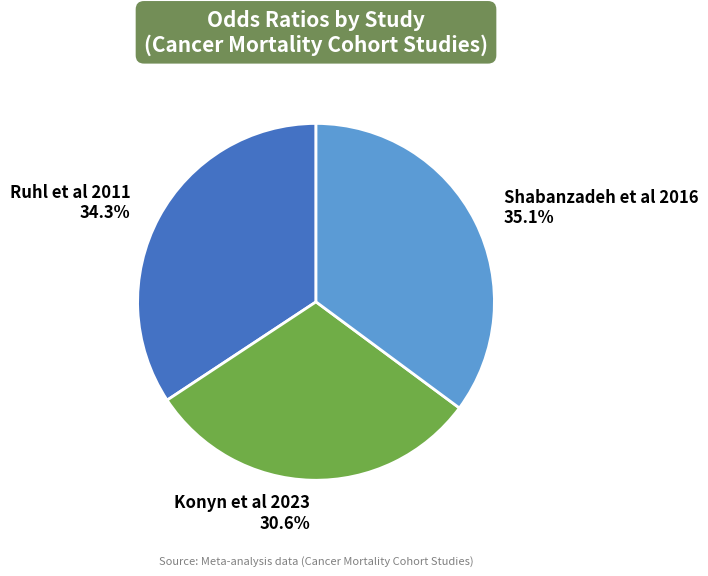

Combined, do Konyn et al 2023 and Ruhl et al 2011 account for over 50%?

Yes